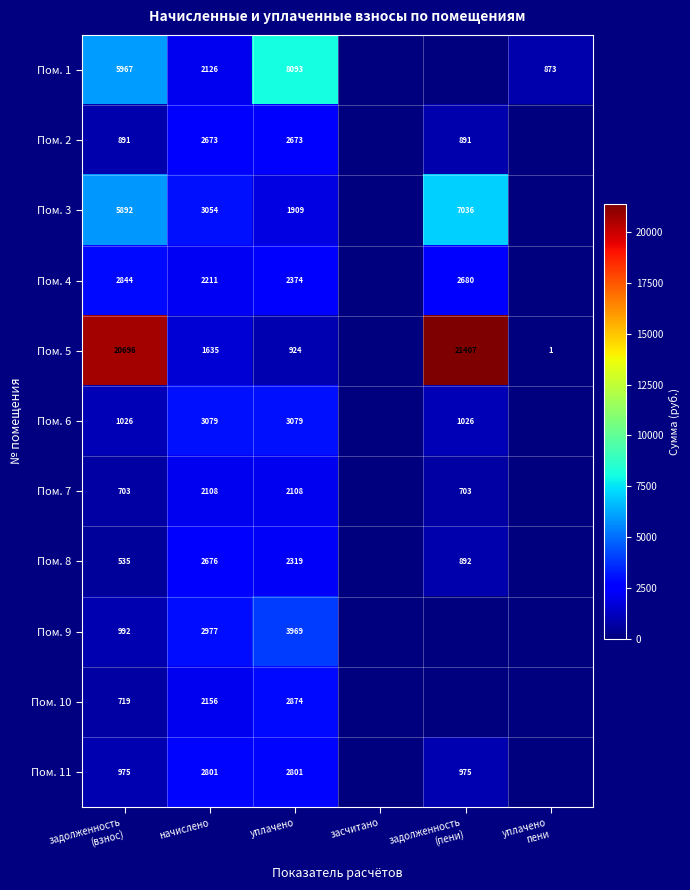

What is the difference between the highest and lowest values at начислено?

1444